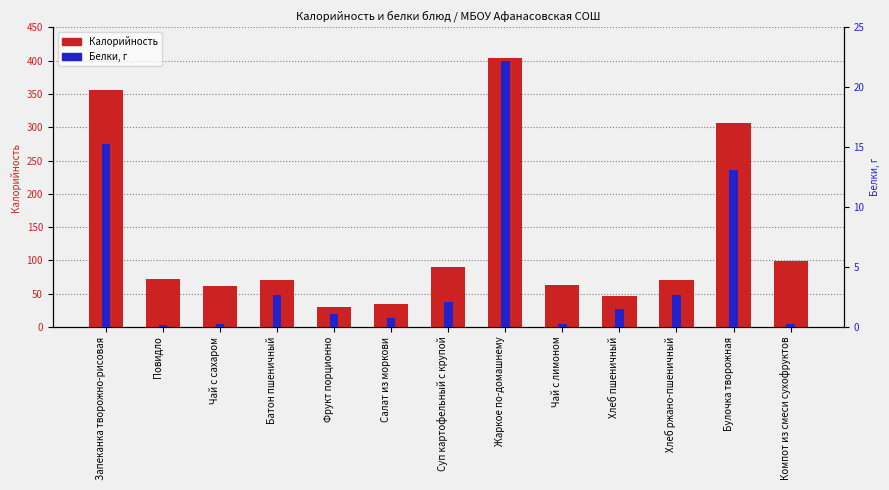

Reading right to left, what are all the values shown in this chart?

Калорийность: Компот из смеси сухофруктов=98.6	Булочка творожная=306.0	Хлеб ржано-пшеничный=69.6	Хлеб пшеничный=46.9	Чай с лимоном=62.5	Жаркое по-домашнему=404.6	Суп картофельный с крупой=90.0	Салат из моркови=34.2	Фрукт порционно=30.1	Батон пшеничный=70.4	Чай с сахаром=61.0	Повидло=71.7	Запеканка творожно-рисовая=355.9
Белки, г: Компот из смеси сухофруктов=0.2	Булочка творожная=13.1	Хлеб ржано-пшеничный=2.6	Хлеб пшеничный=1.5	Чай с лимоном=0.3	Жаркое по-домашнему=22.2	Суп картофельный с крупой=2.1	Салат из моркови=0.8	Фрукт порционно=1.1	Батон пшеничный=2.7	Чай с сахаром=0.2	Повидло=0.1	Запеканка творожно-рисовая=15.2